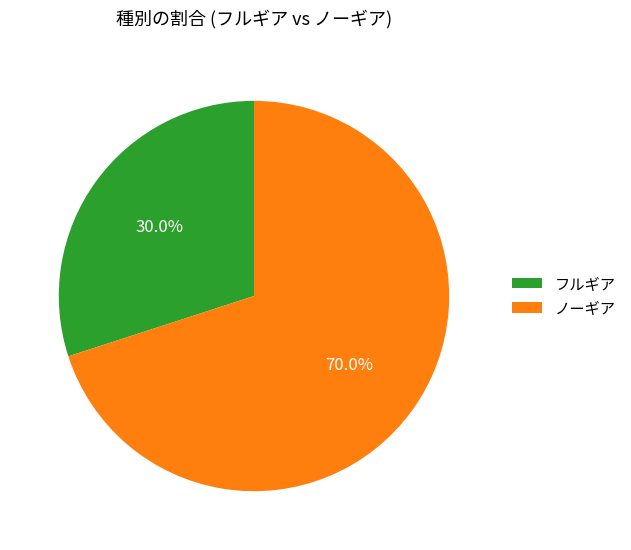

To the nearest percent, what is the average slice percentage?

50%